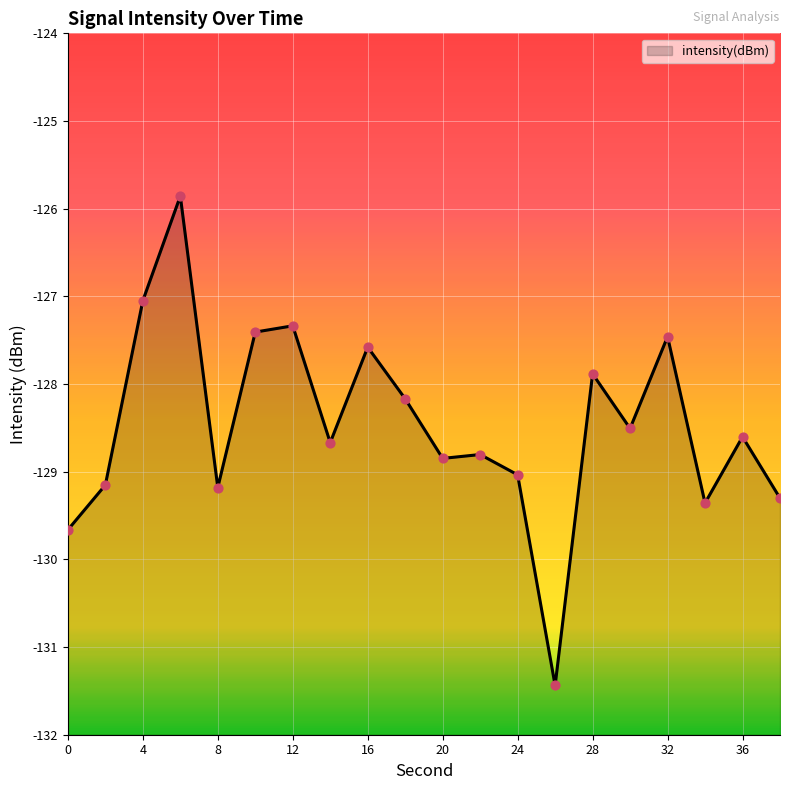

Which has a higher value, 36 or 16?

16